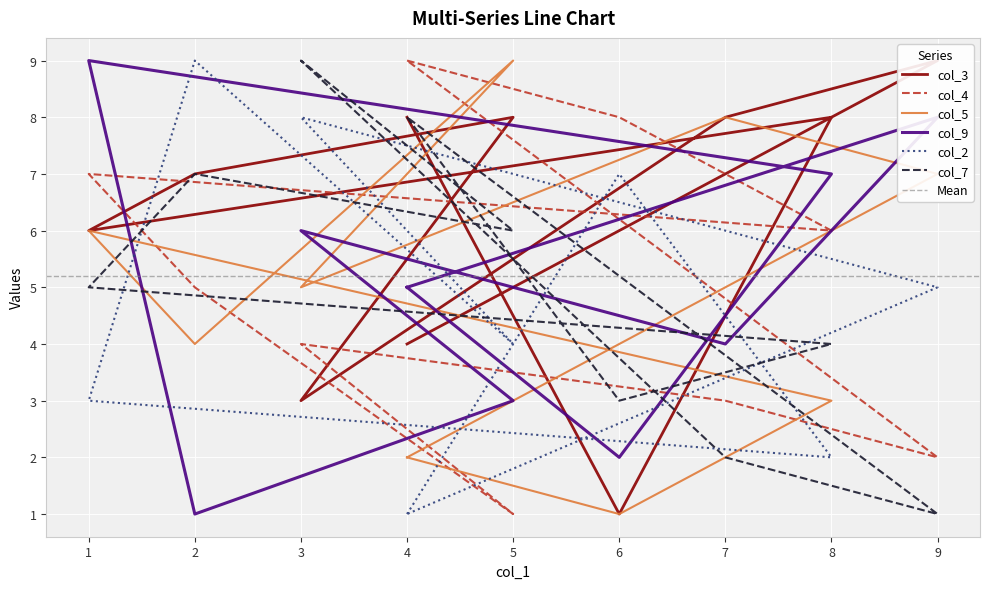

At which label does col_9 reach its minimum?

2